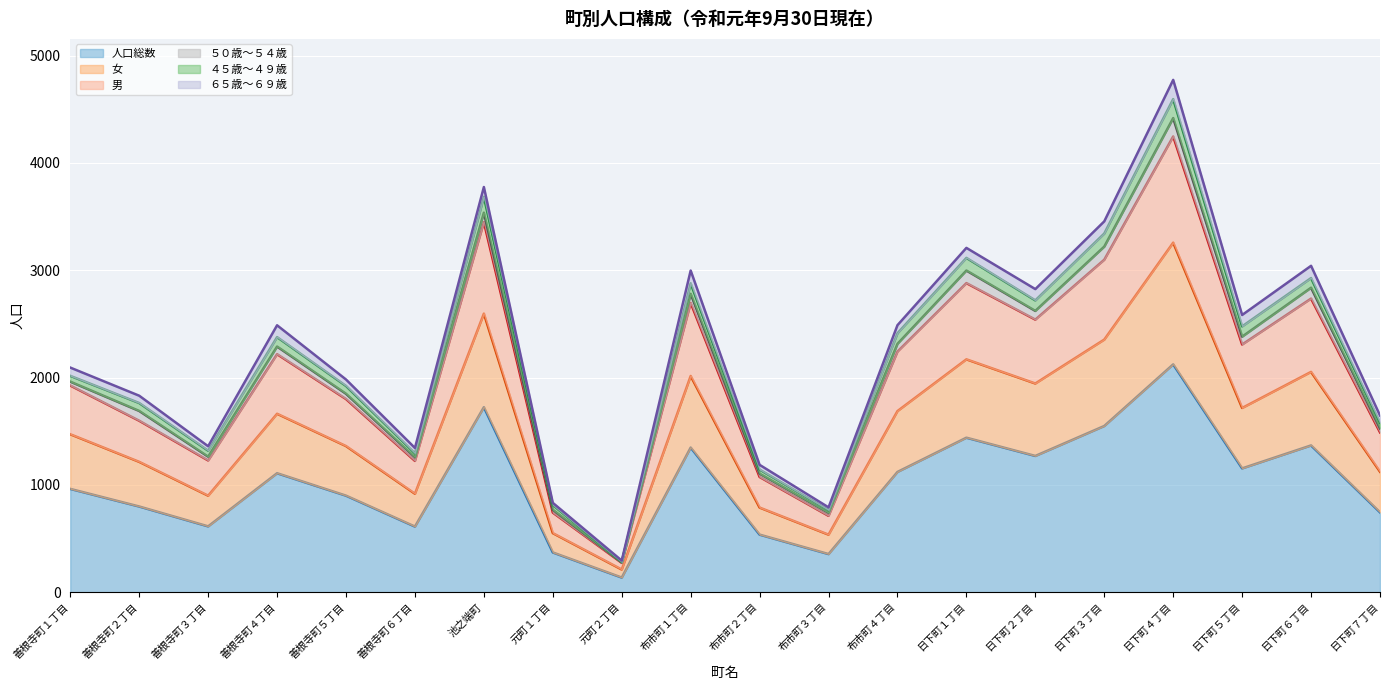

How many interior local peaks does the 女 series have?

6